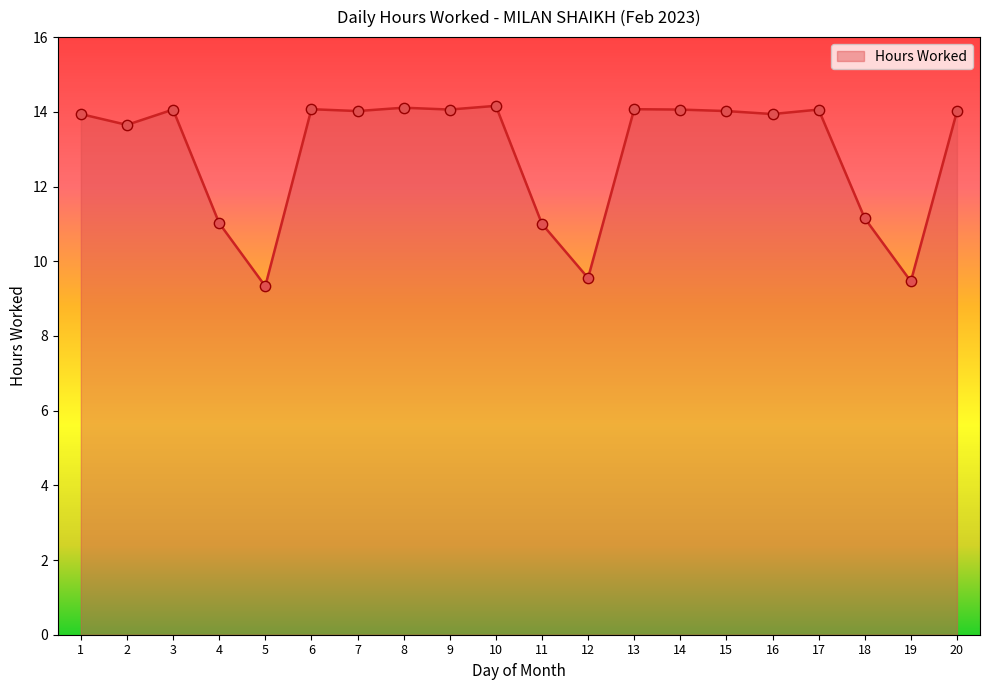

What is the ratio of the value at 18 to the value at 1?

0.8